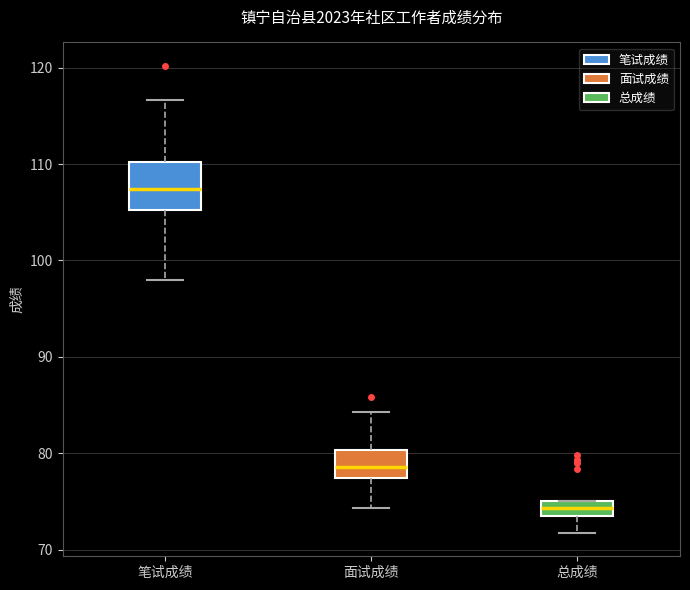

Where does the upper whisker of the box for 笔试成绩 end on the y-axis? The values are not printed on the chart, so give them approximately, as read against the axis.

117